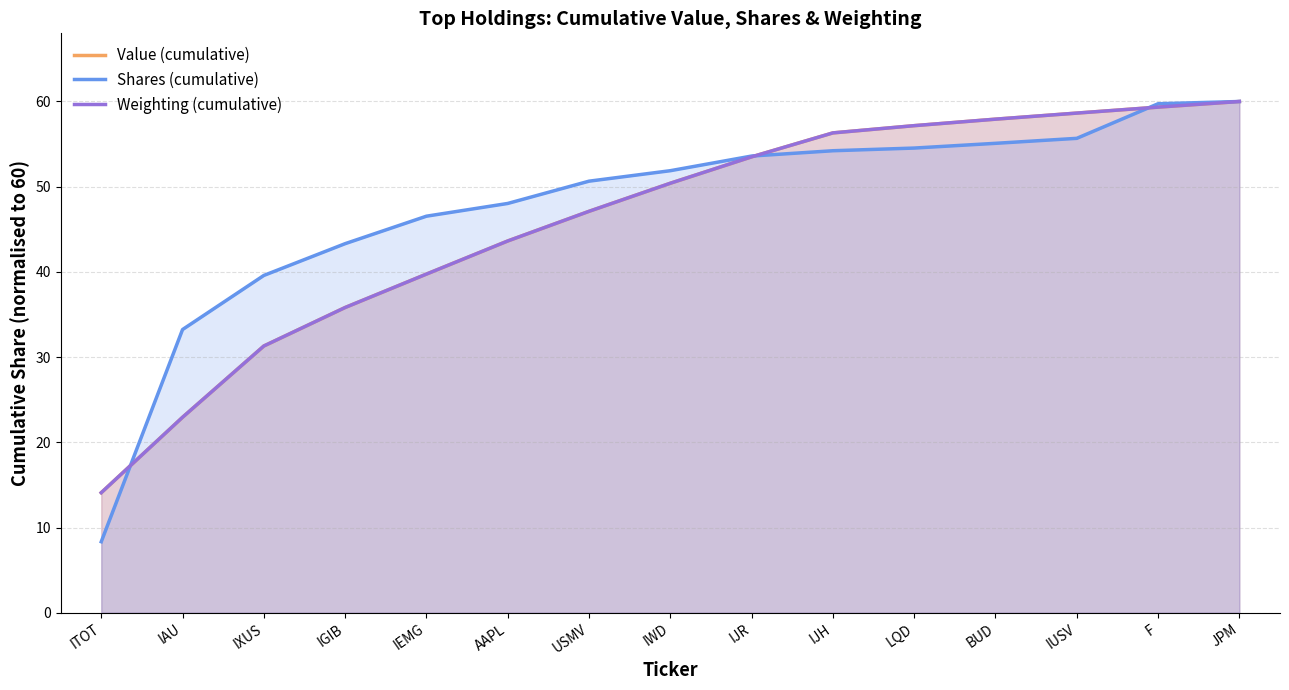

Where does the Value (cumulative) series first go above 50?

IWD